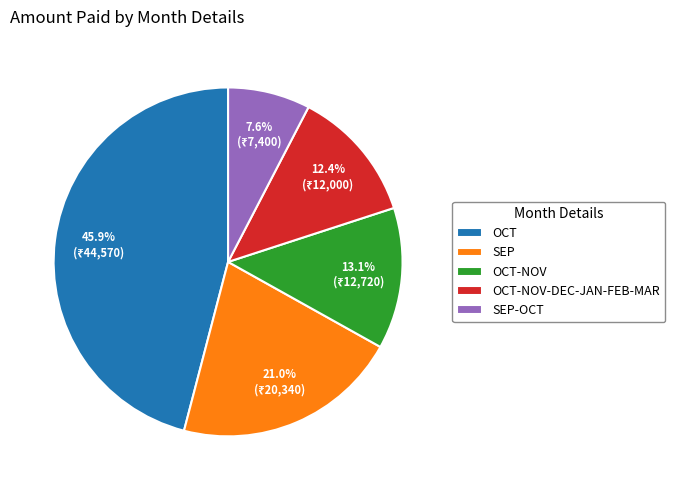

Which slice is the largest?

OCT